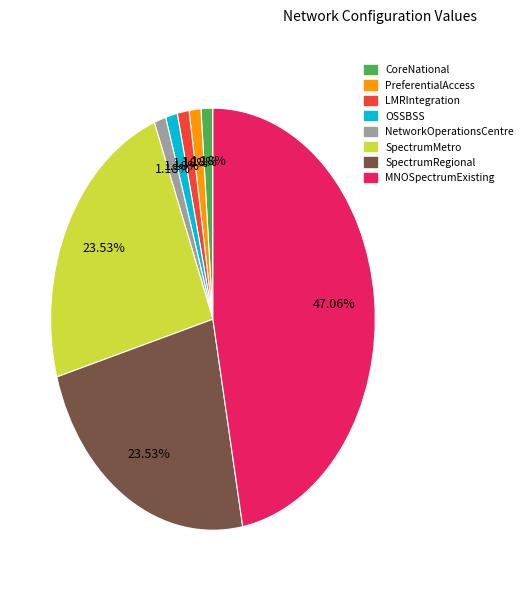

Is there a majority slice in this chart?

No